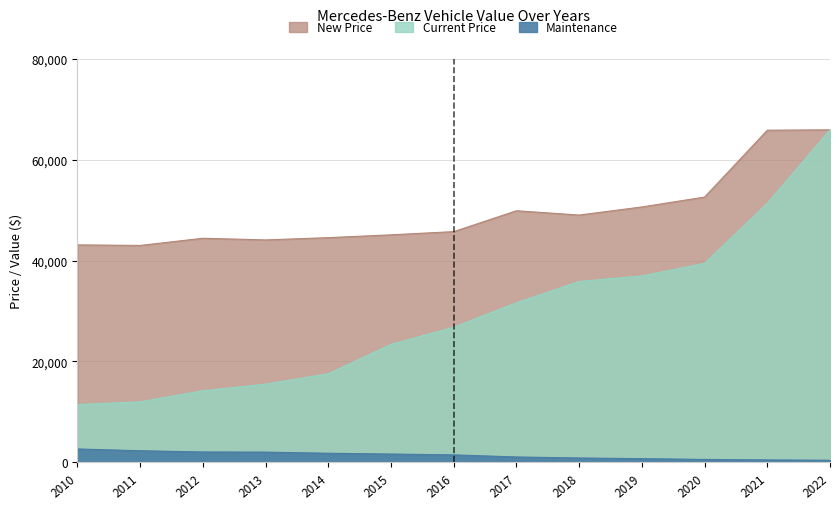

What is the difference between the maximum and minimum values in the Current Price series?

54484